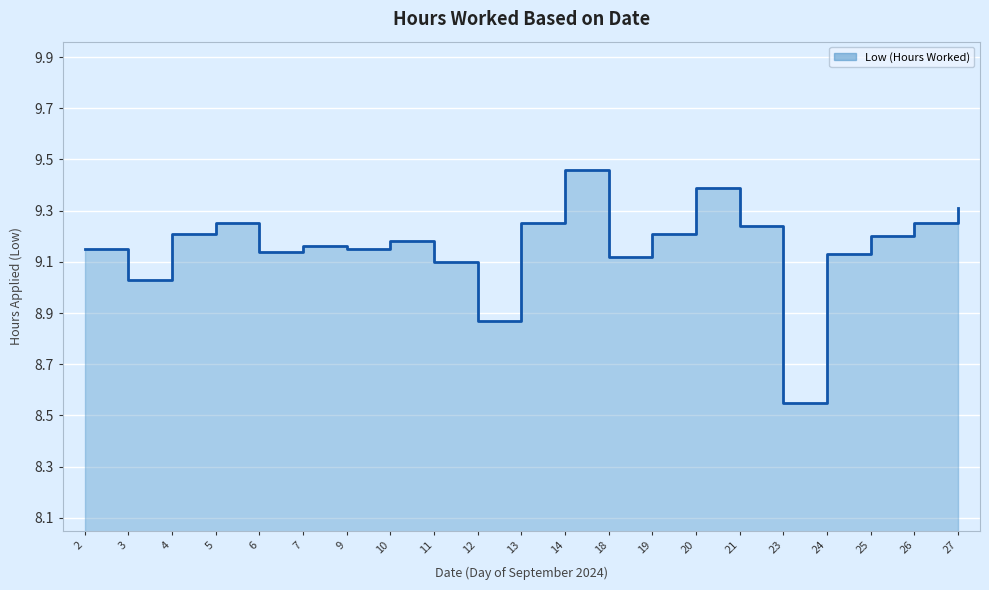

What is the sum of all values?

192.3